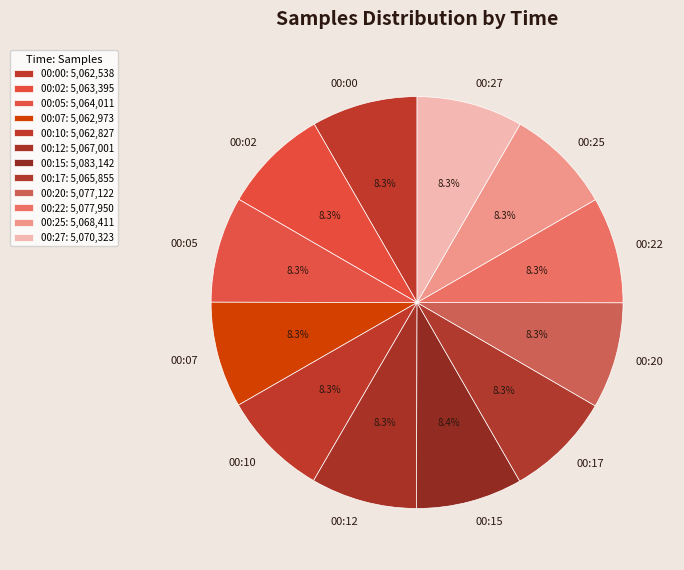

Do 00:22 and 00:25 together represent more than half of the pie?

No